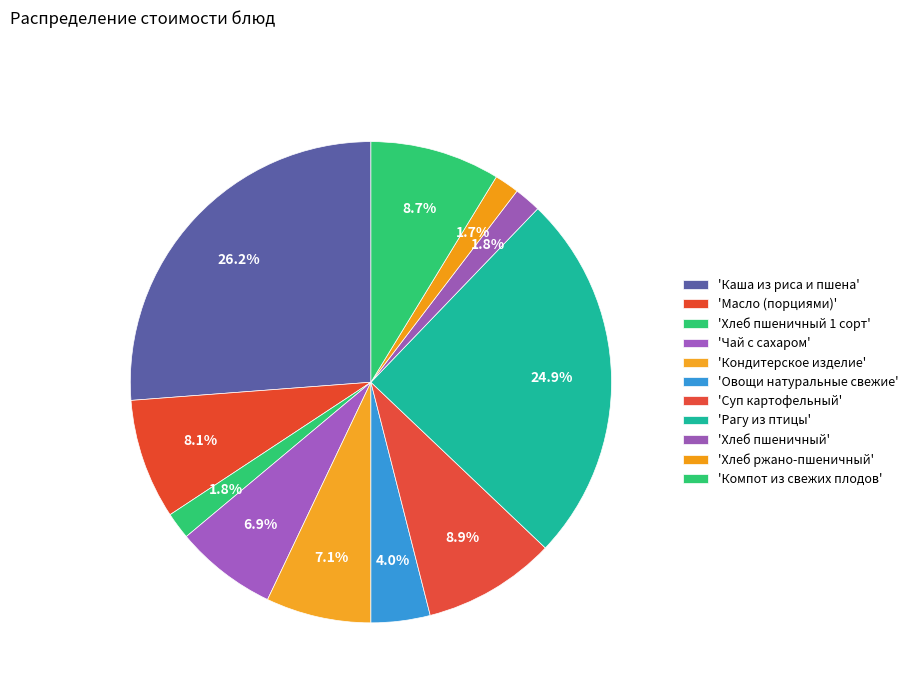

How many slices are in this pie chart?

11